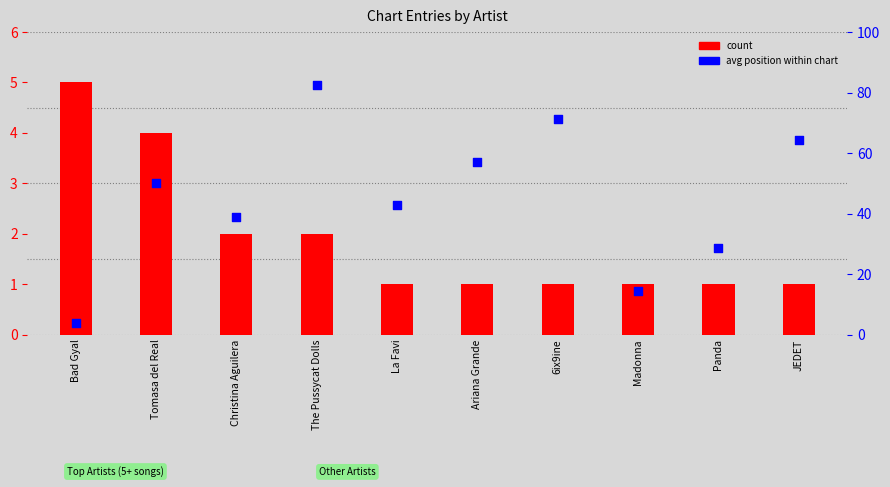

Which series has the largest Y range (max minus min)?

avg position (as percentile)